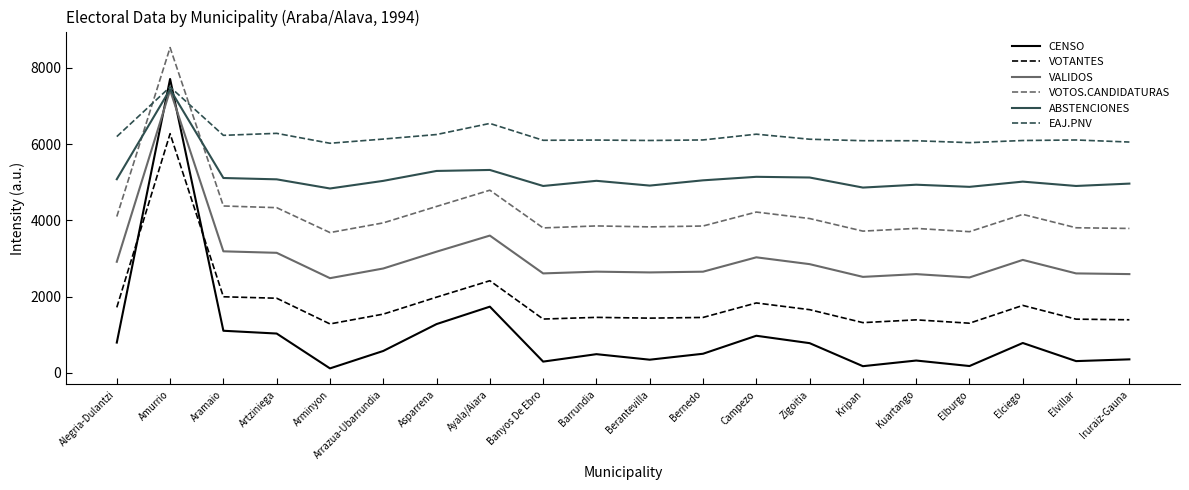

What is the difference between the ABSTENCIONES values at Arminyon and Kripan?

24